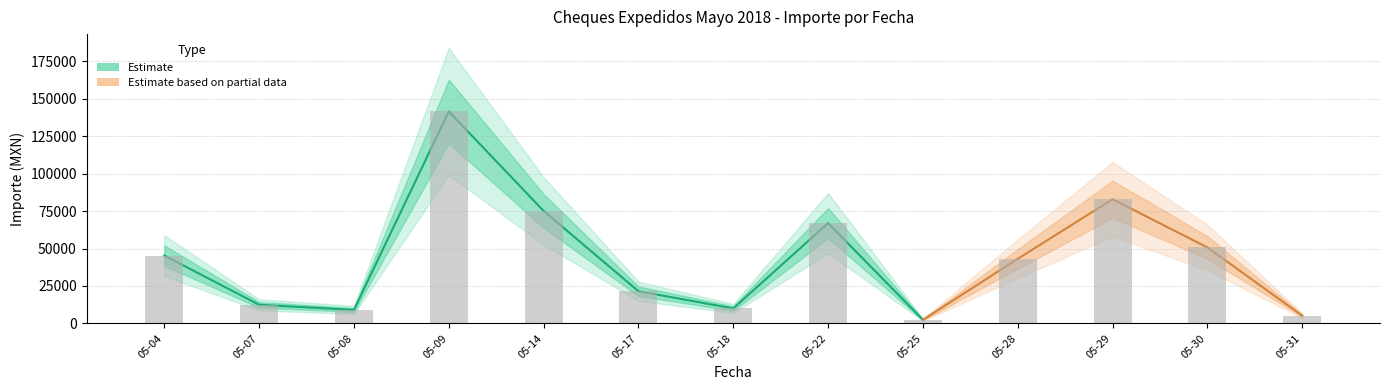

The cheque series shows 3335.0 at 9. True or false?

True